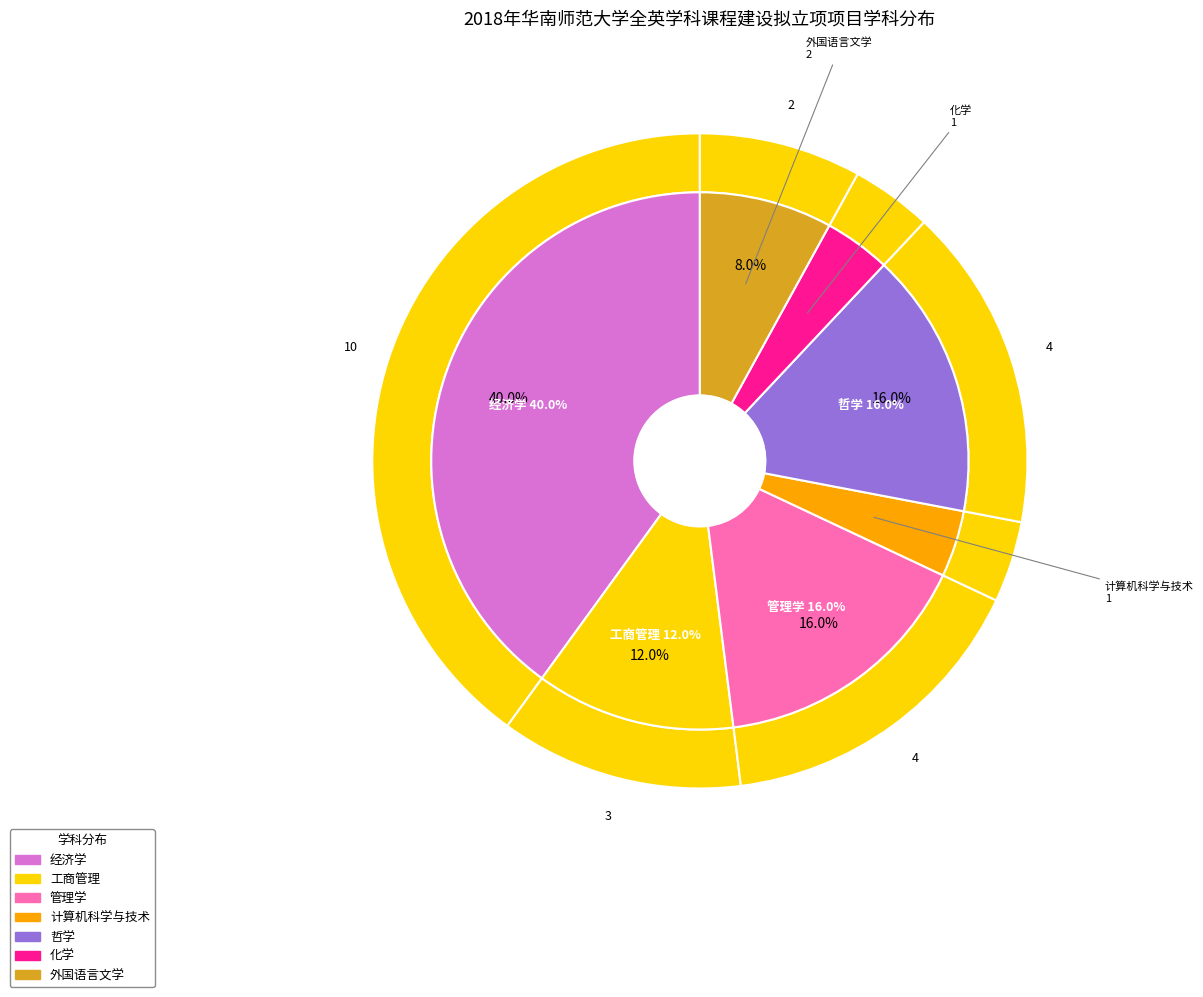

Which slice is the largest?

经济学